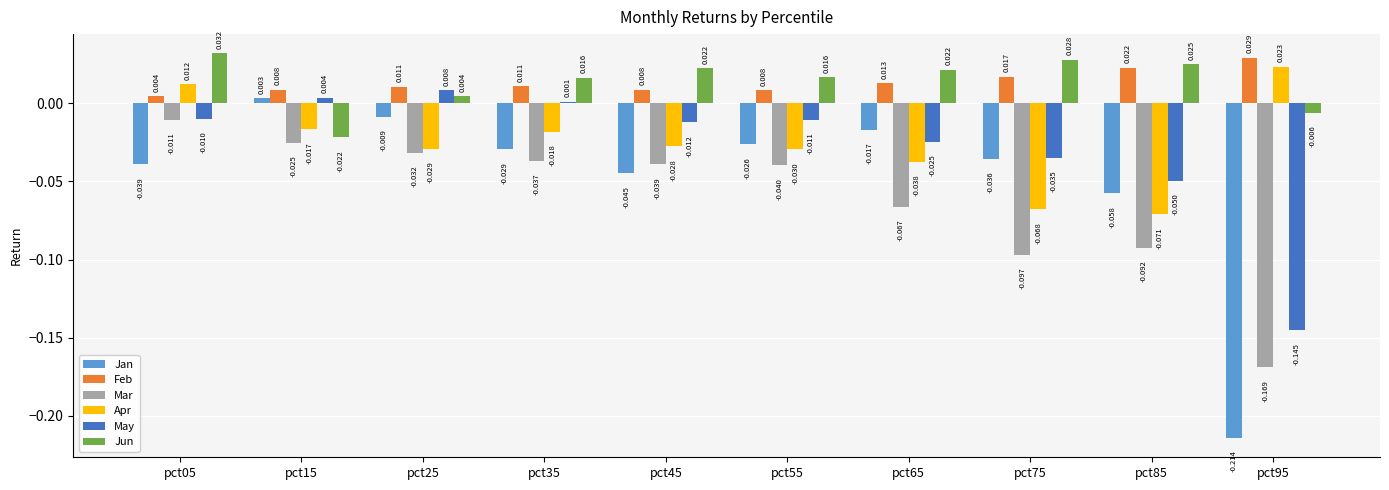

Is the value of Jan at pct85 greater than the value of Jun at pct75?

No